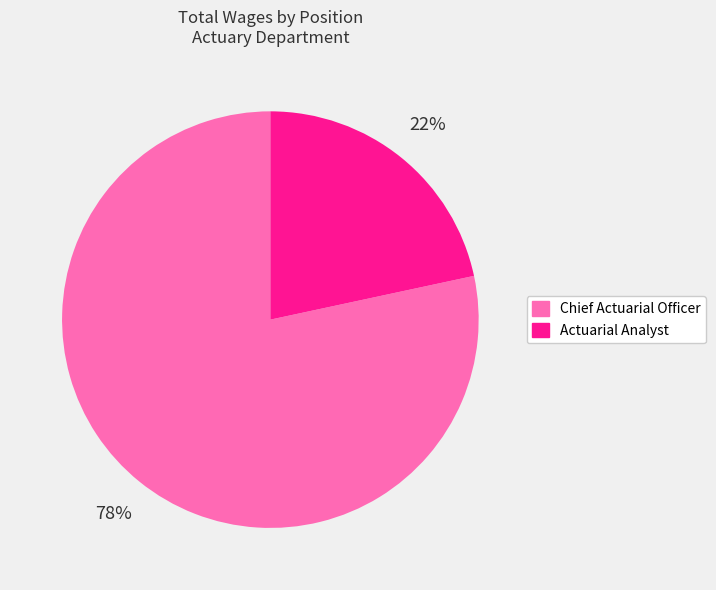

Between Chief Actuarial Officer and Actuarial Analyst, which is larger?

Chief Actuarial Officer